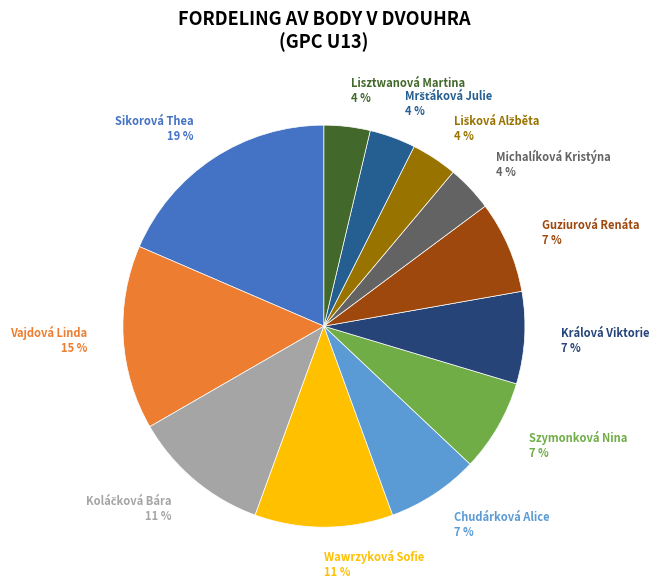

To the nearest percent, what percentage of the pie is Wawrzyková Sofie?

11%